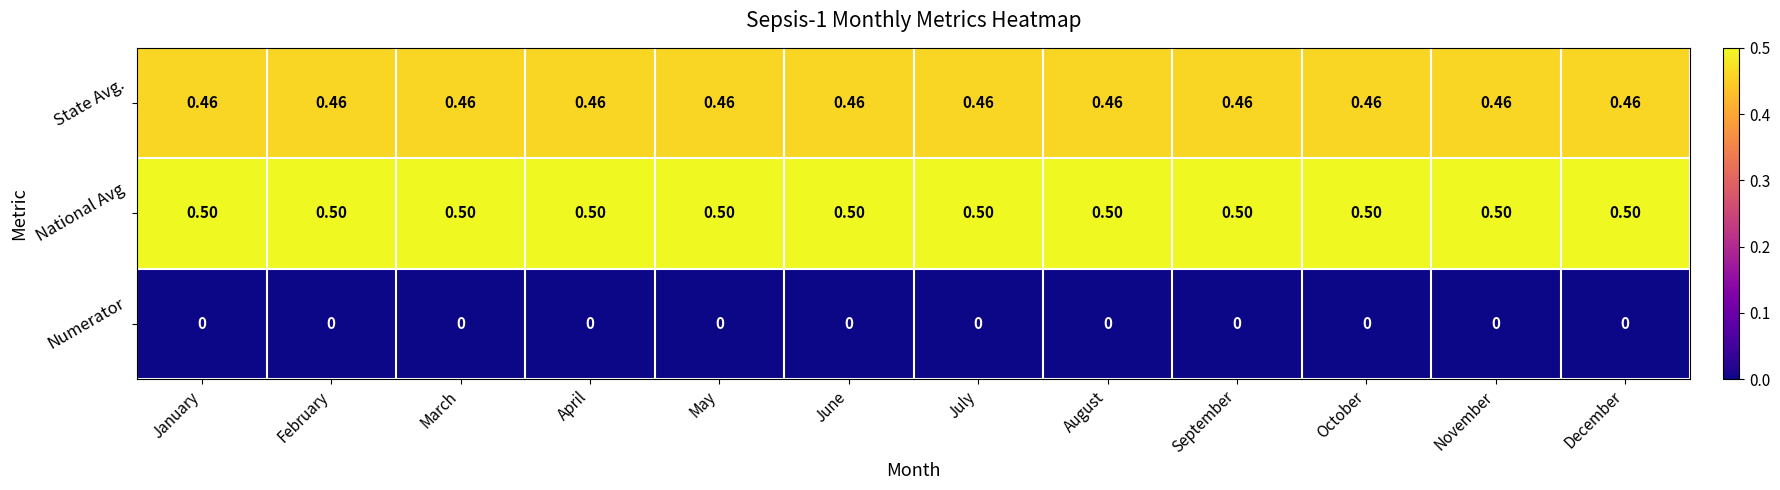

At October, list the series in order from largest to smallest.

National Avg, State Avg., Numerator